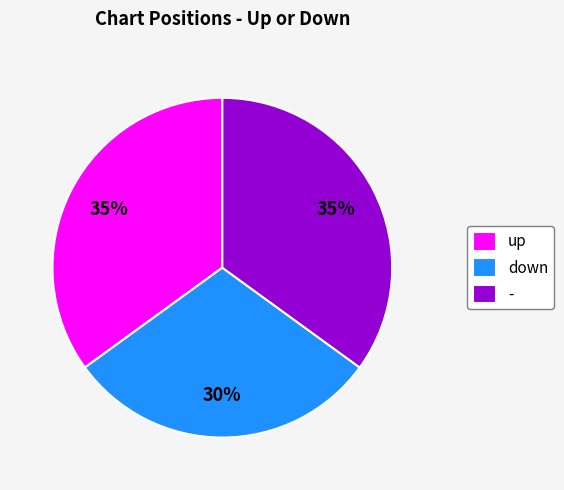

Is it true that down is 30% of the pie?

True